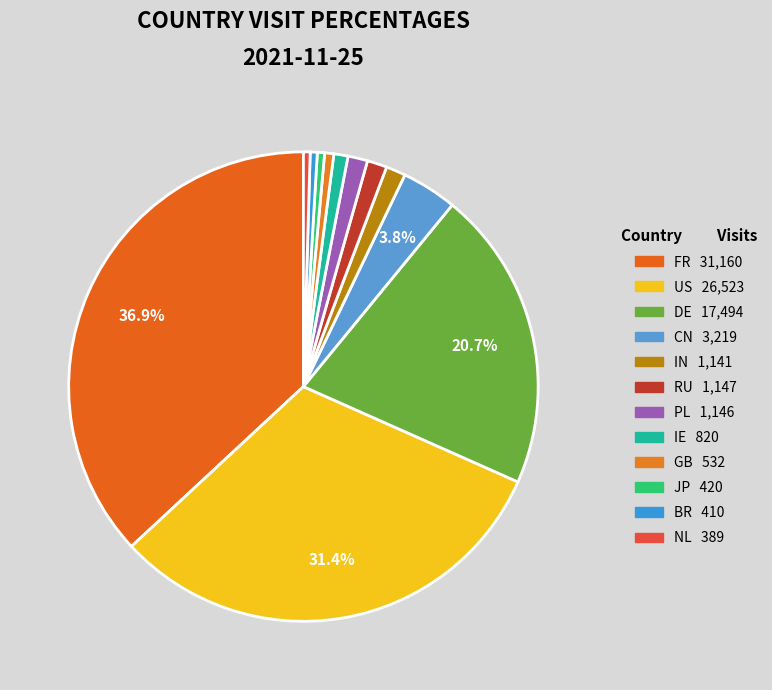

What percentage is the RU slice, to the nearest percent?

1%